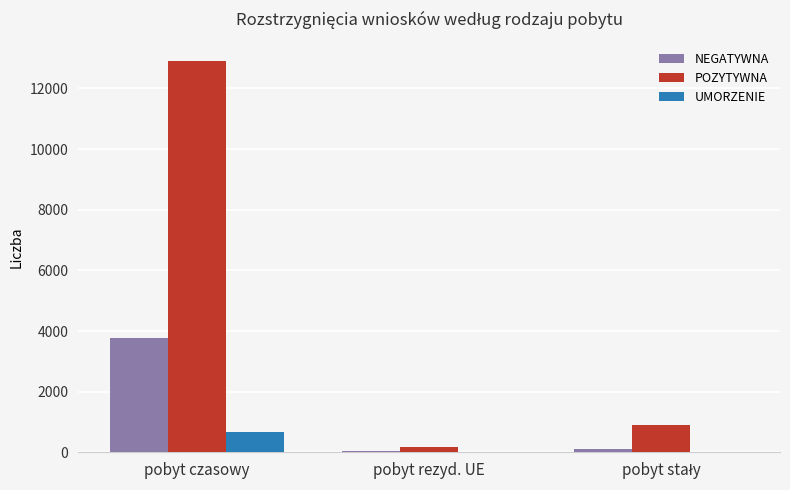

Is it true that NEGATYWNA equals 1539 at pobyt czasowy?

False